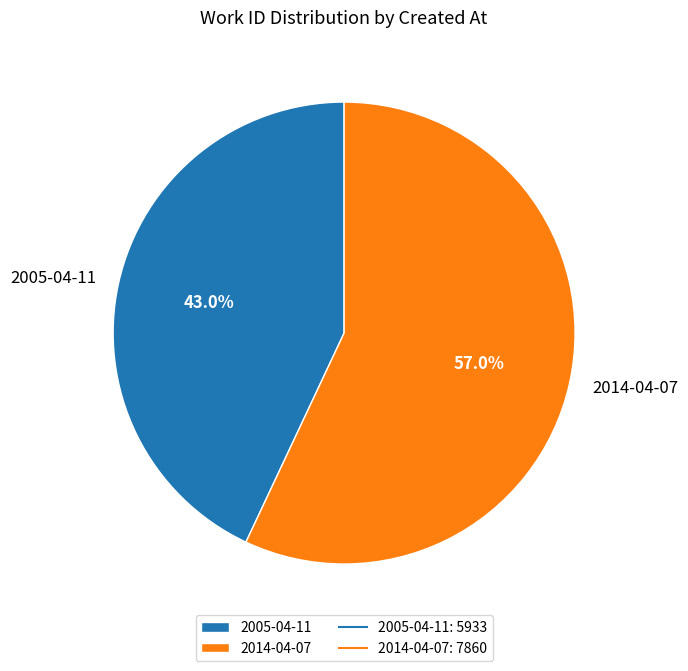

Combined, what portion of the pie is 2005-04-11 and 2014-04-07?

100.0%